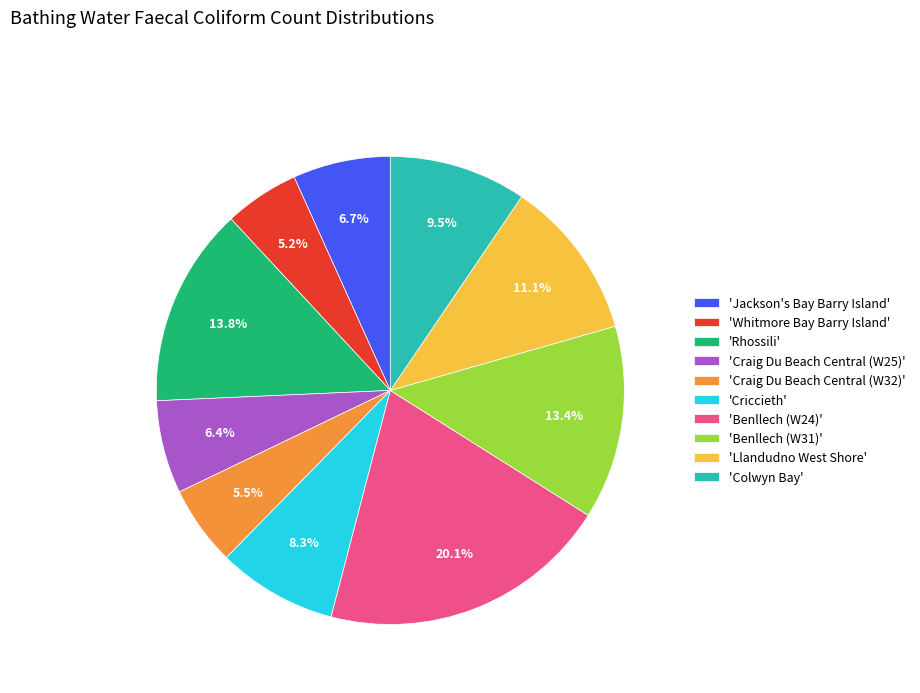

Which slice is the largest?

'Benllech (W24)'